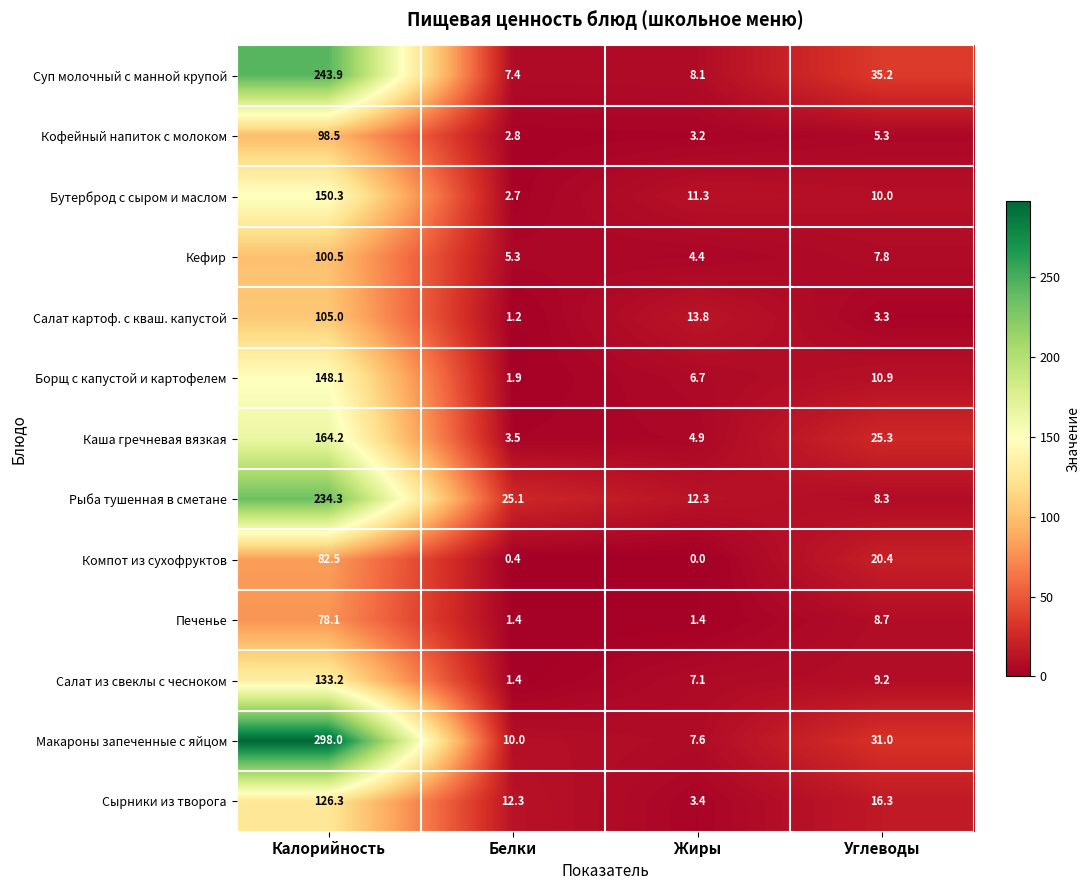

The Суп молочный с манной крупой series shows 7.4 at Белки. True or false?

True